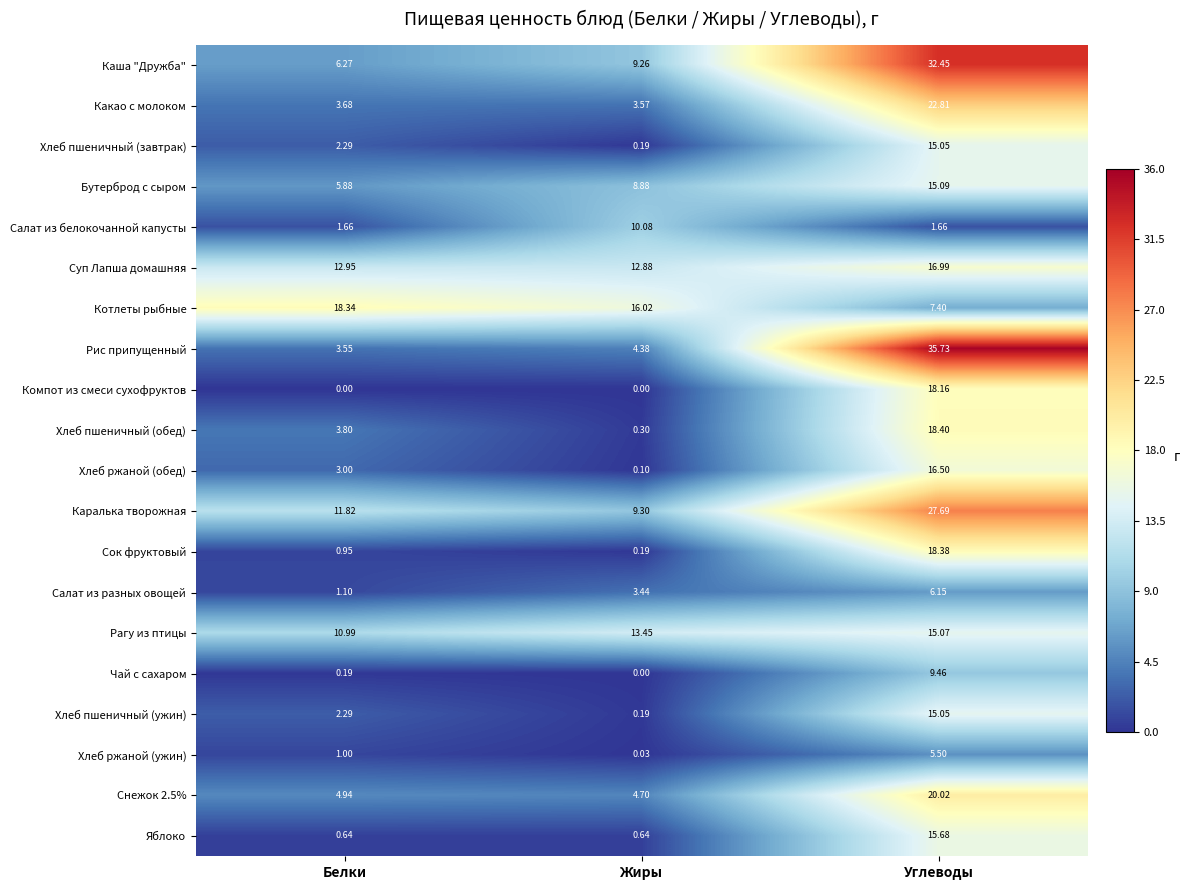

At which label is Хлеб пшеничный (завтрак) closest to 7?

Белки